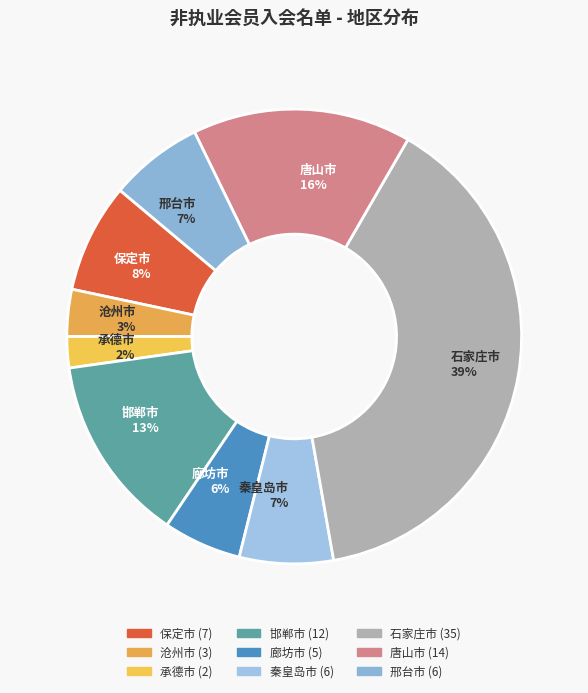

Approximately how many times larger is the value at 唐山市 16% compared to 保定市 8%?

2.0